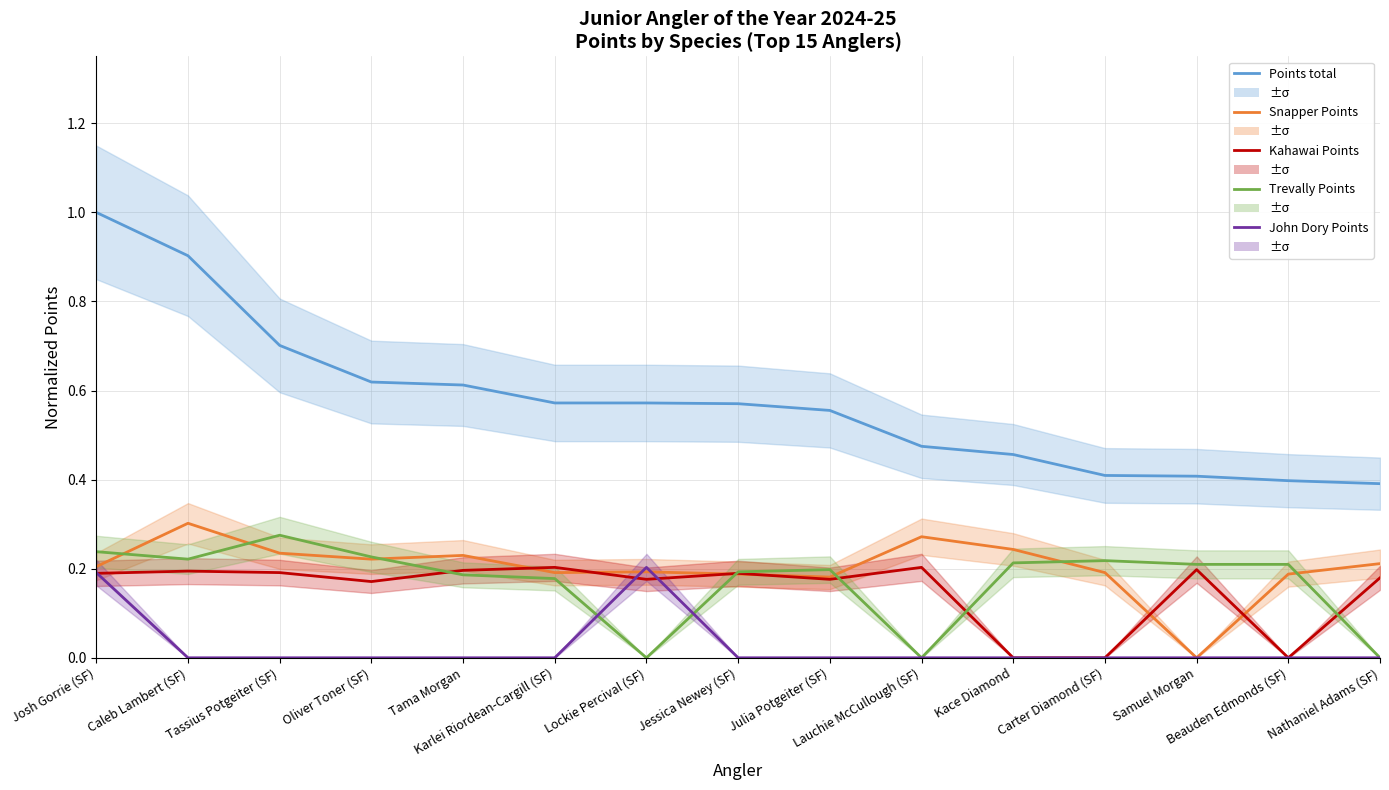

Is this an area chart (filled region under the line)?

No